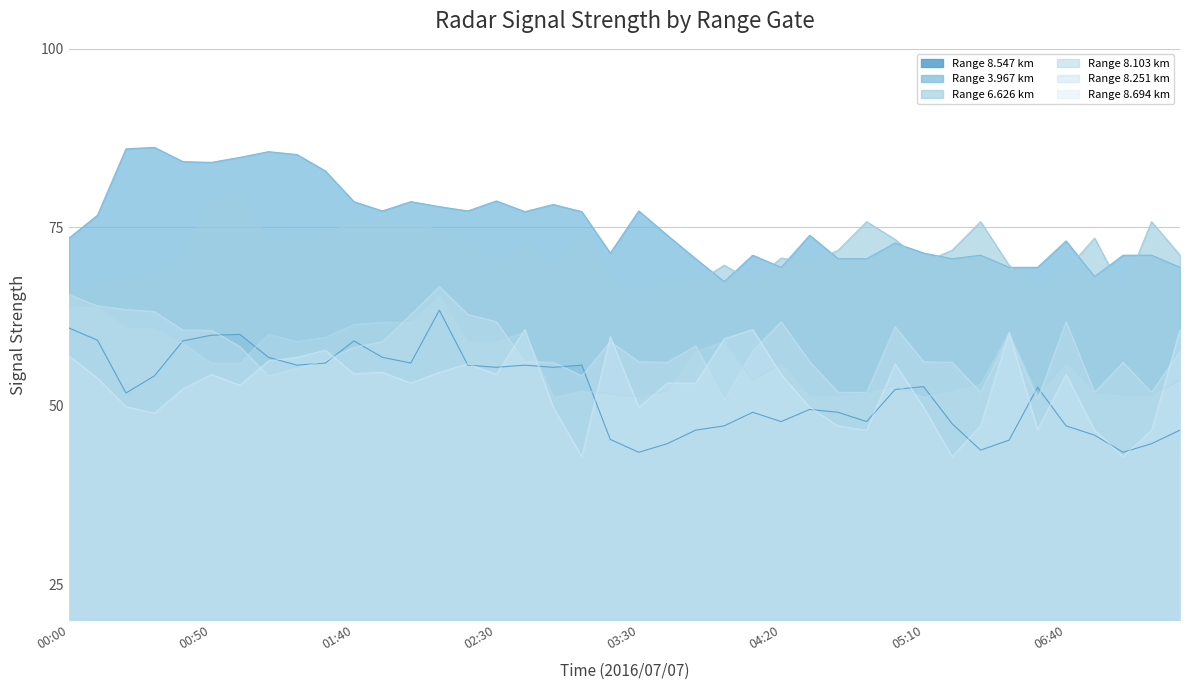

What is the maximum value shown in the chart?

86.2